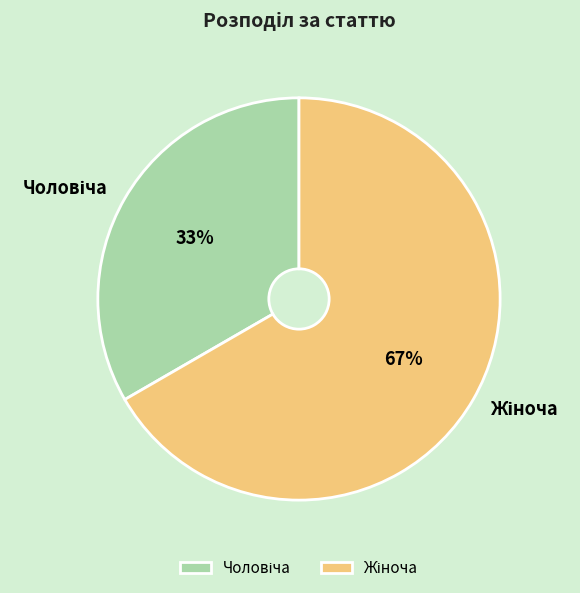

Does any single category account for the majority?

Yes